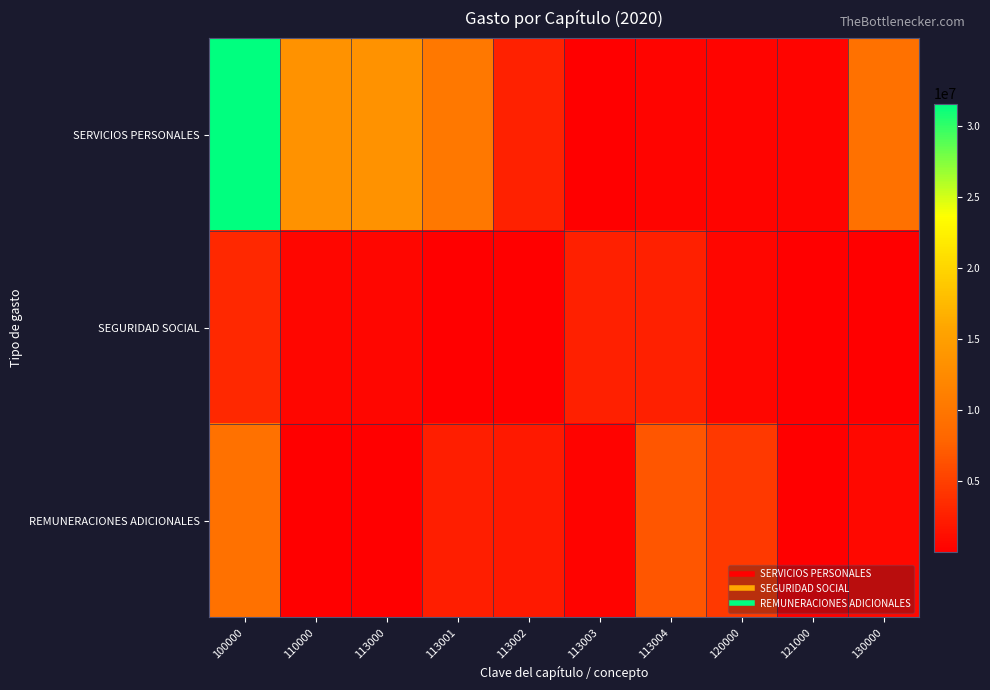

What is the greatest value displayed?

31577339.3